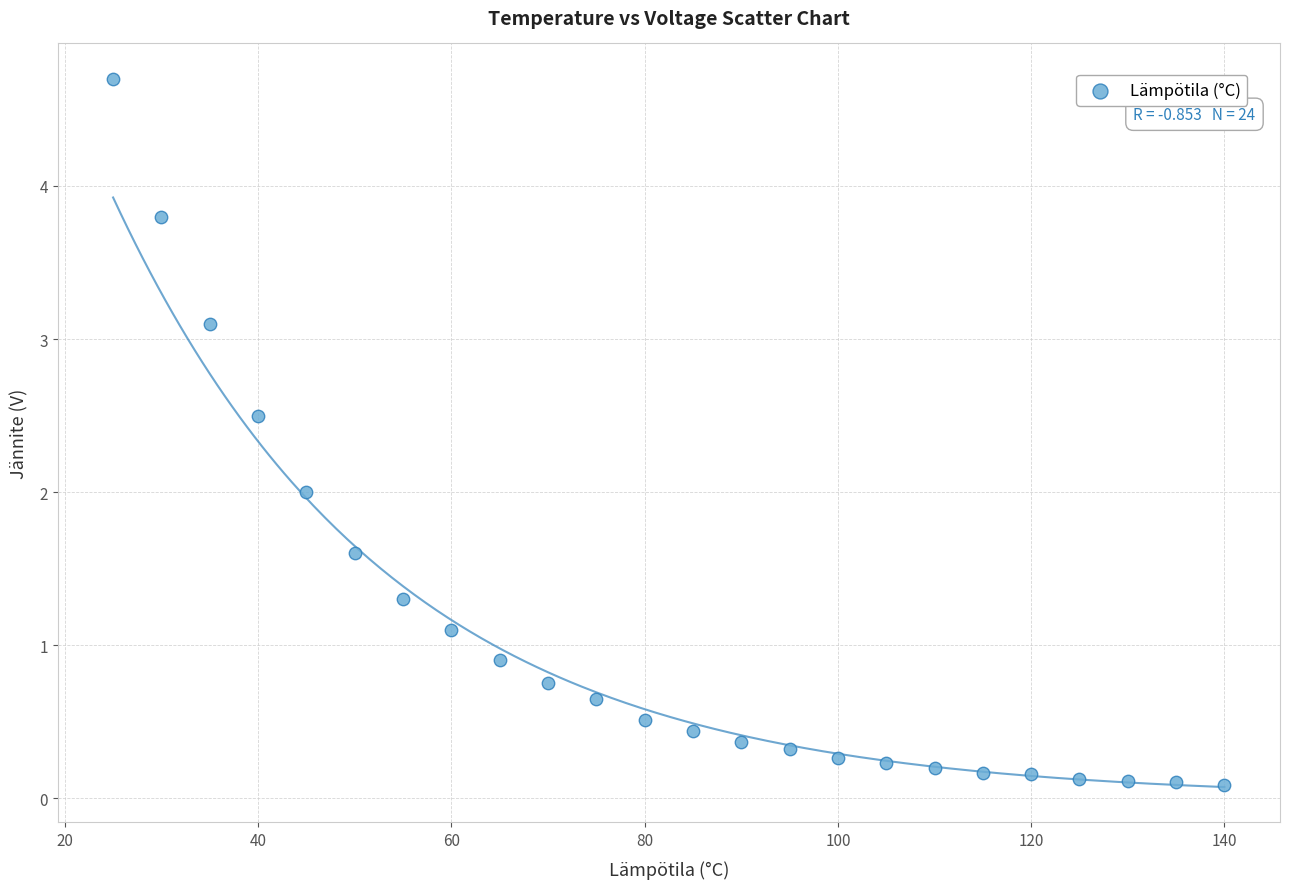

What is the range of X values (max minus min)?

115.0